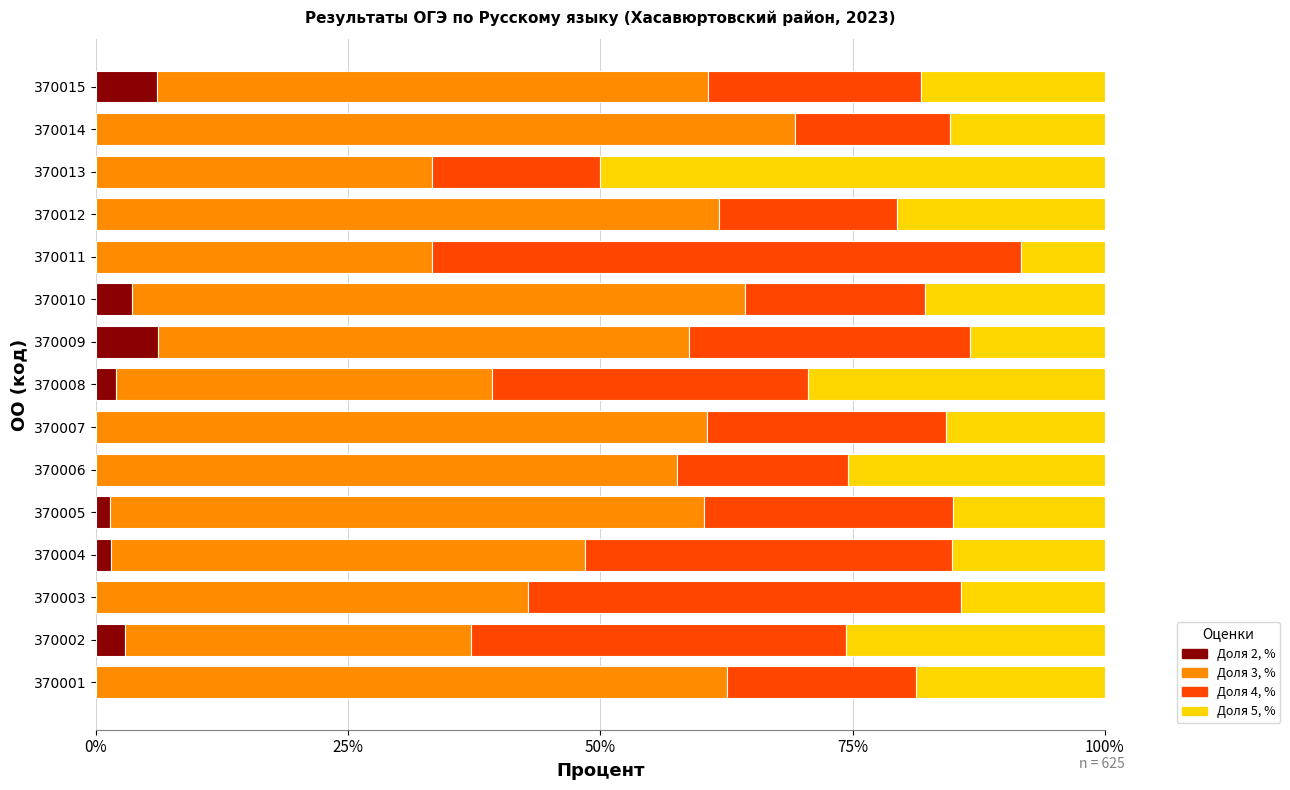

What is the sum of all Доля 2, % values?

23.5